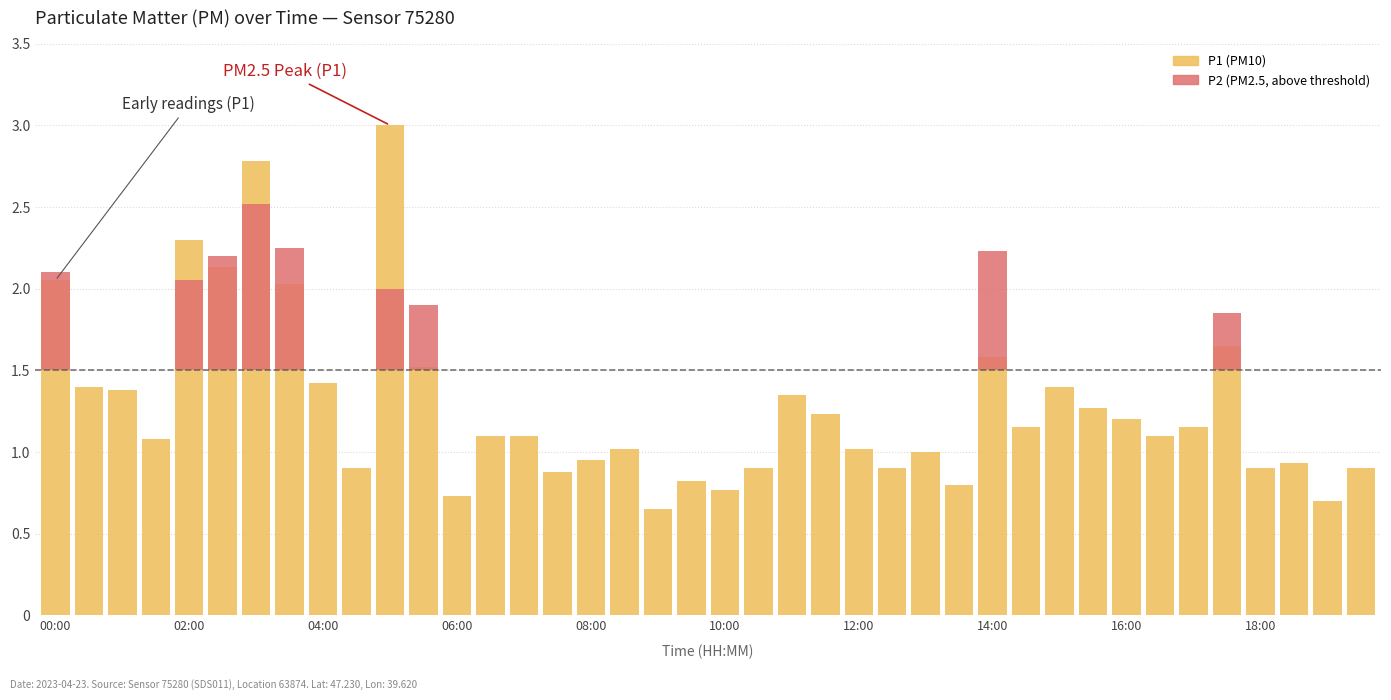

What is the difference between the highest and lowest values at 37?

0.9